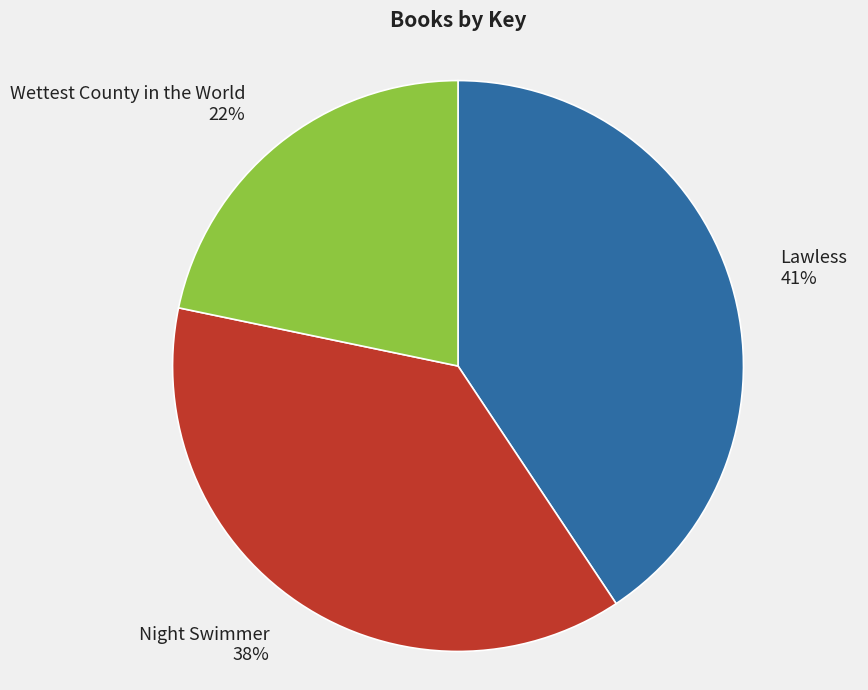

Is there a majority slice in this chart?

No